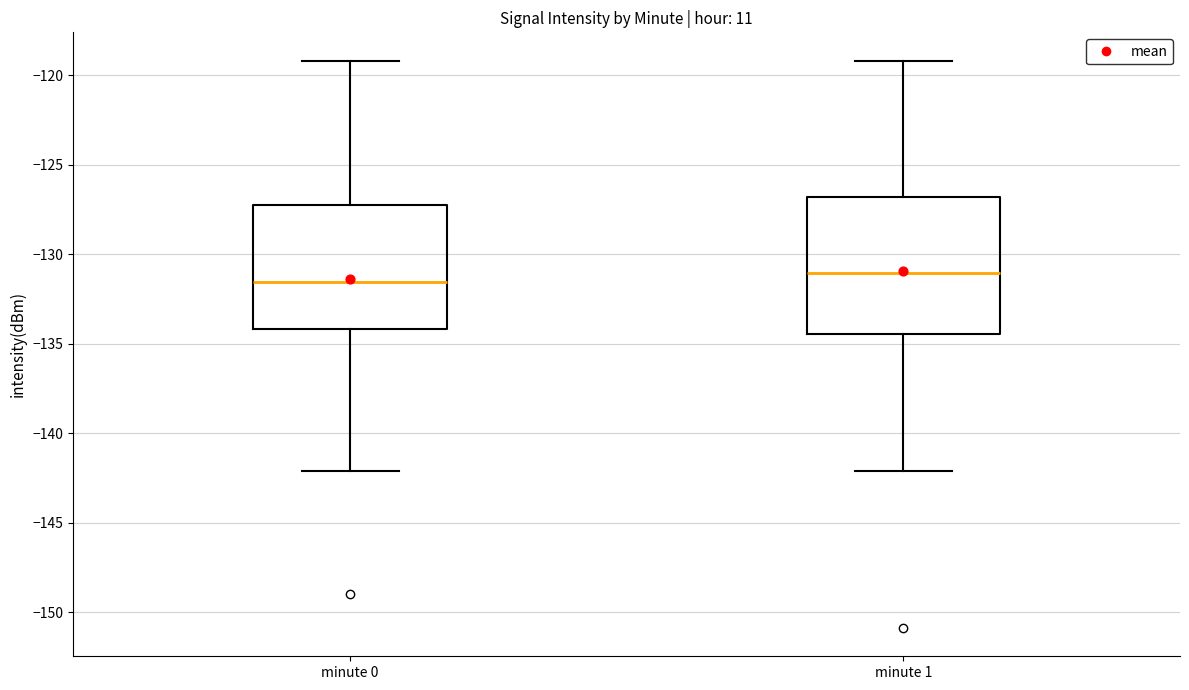

Comparing the boxes themselves (not the whiskers), which one is the tallest?

minute 1